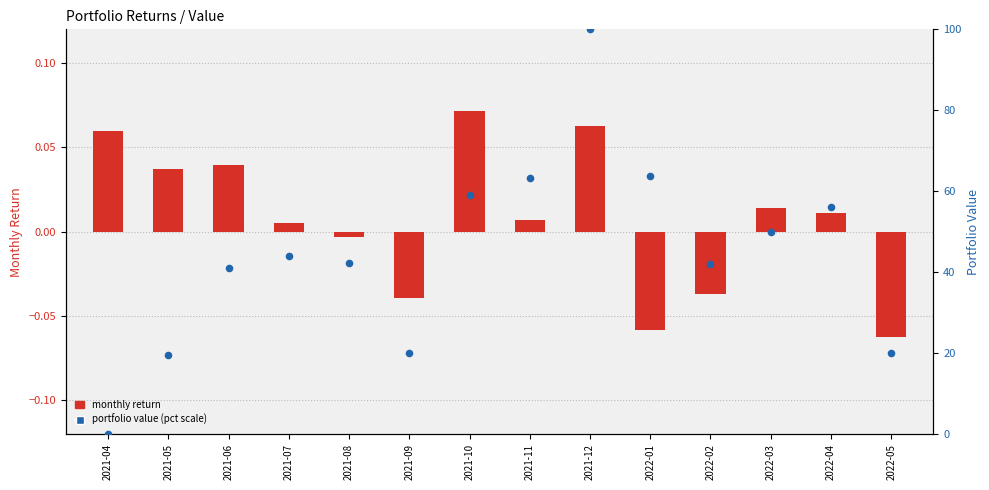

Which series has the widest spread of Y values?

value percentile